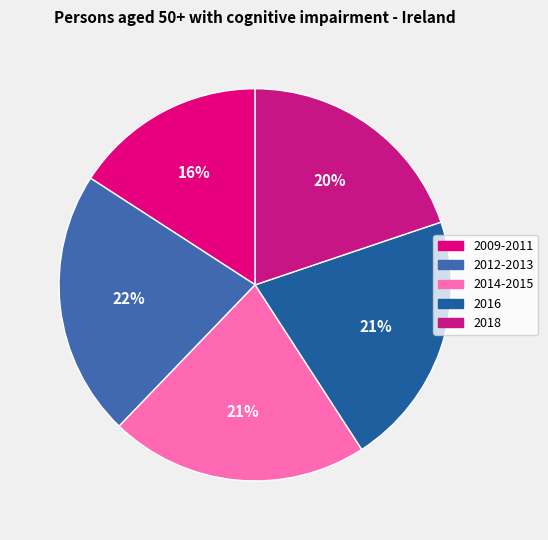

How many slices are in this pie chart?

5